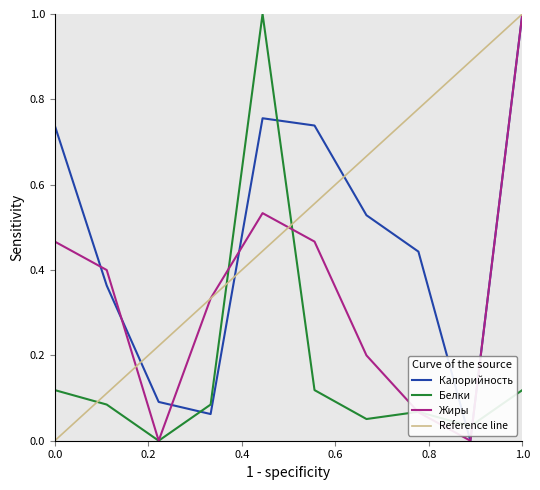

True or false: Белки has a value of 0.1 at хлеб бел..

True